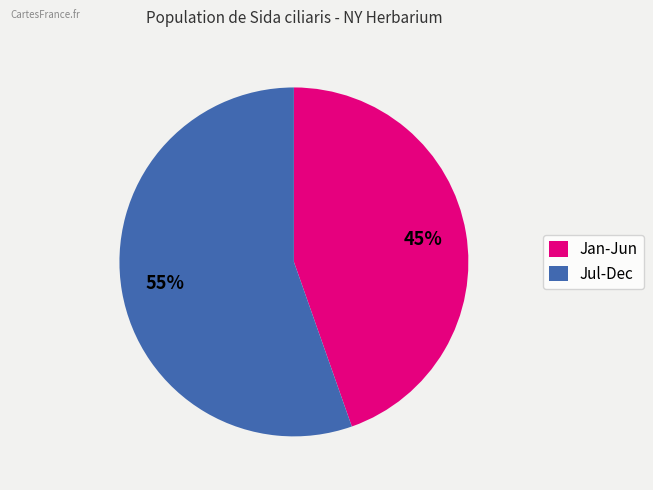

To the nearest percent, what is the average slice percentage?

50%